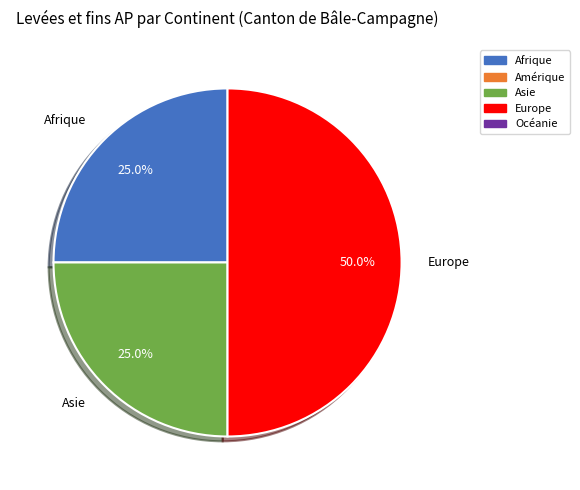

How many slices are in this pie chart?

3